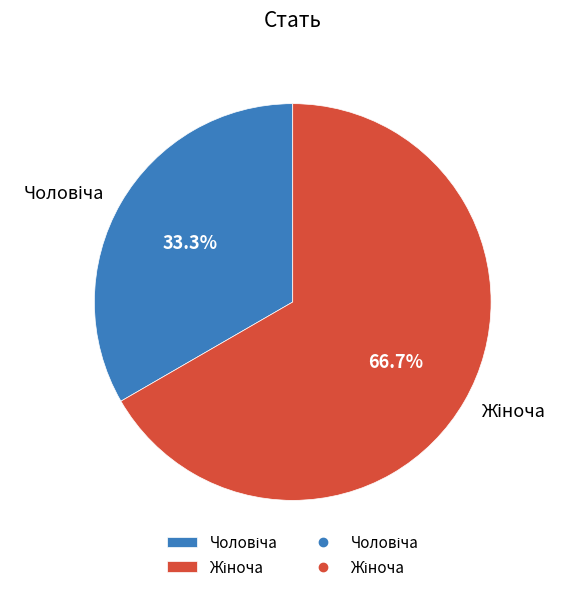

Is there a majority slice in this chart?

Yes